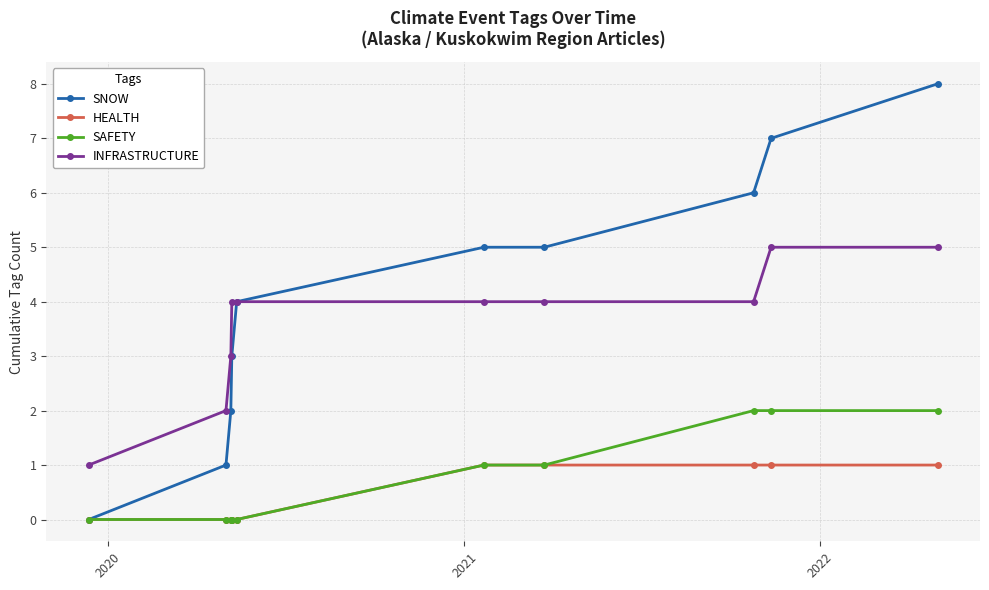

Which series has the largest total across all categories?

SNOW